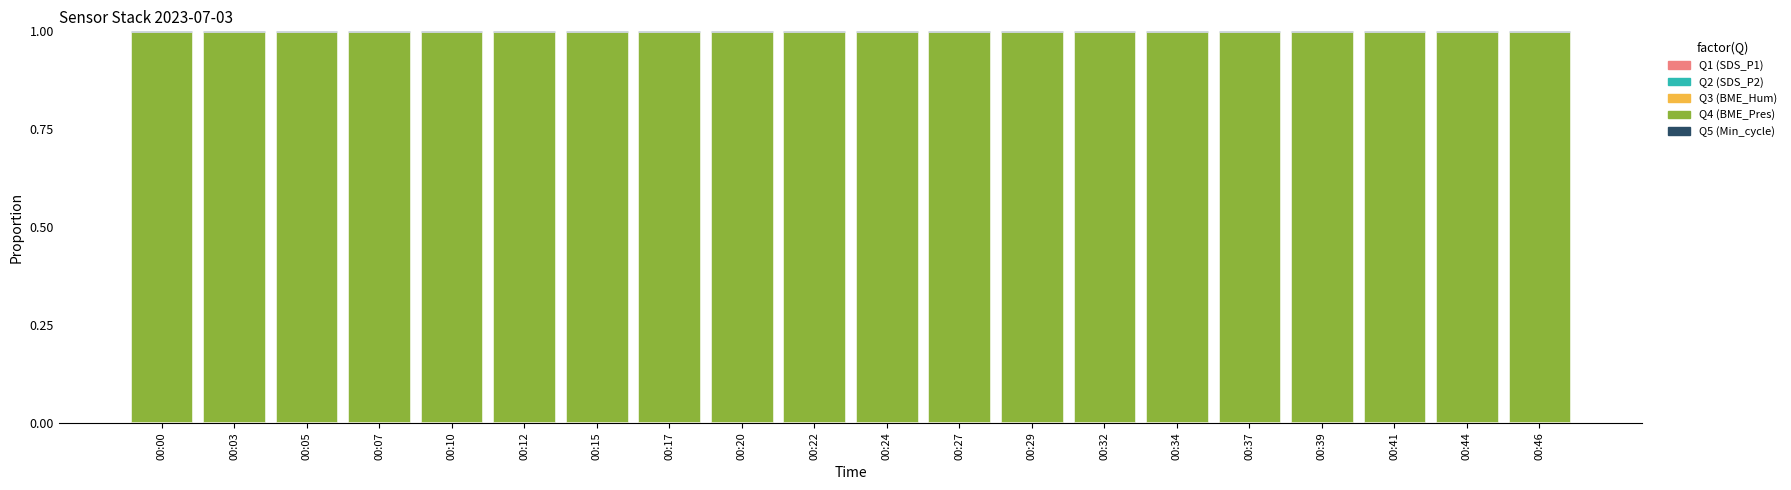

Are the bars horizontal?

No